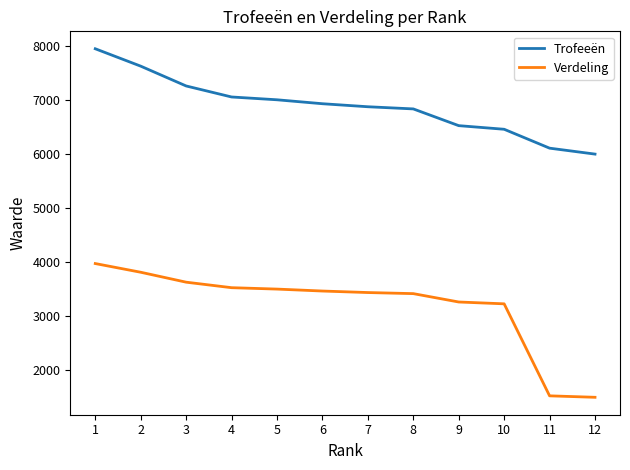

True or false: Trofeeën and Verdeling cross at least once.

False